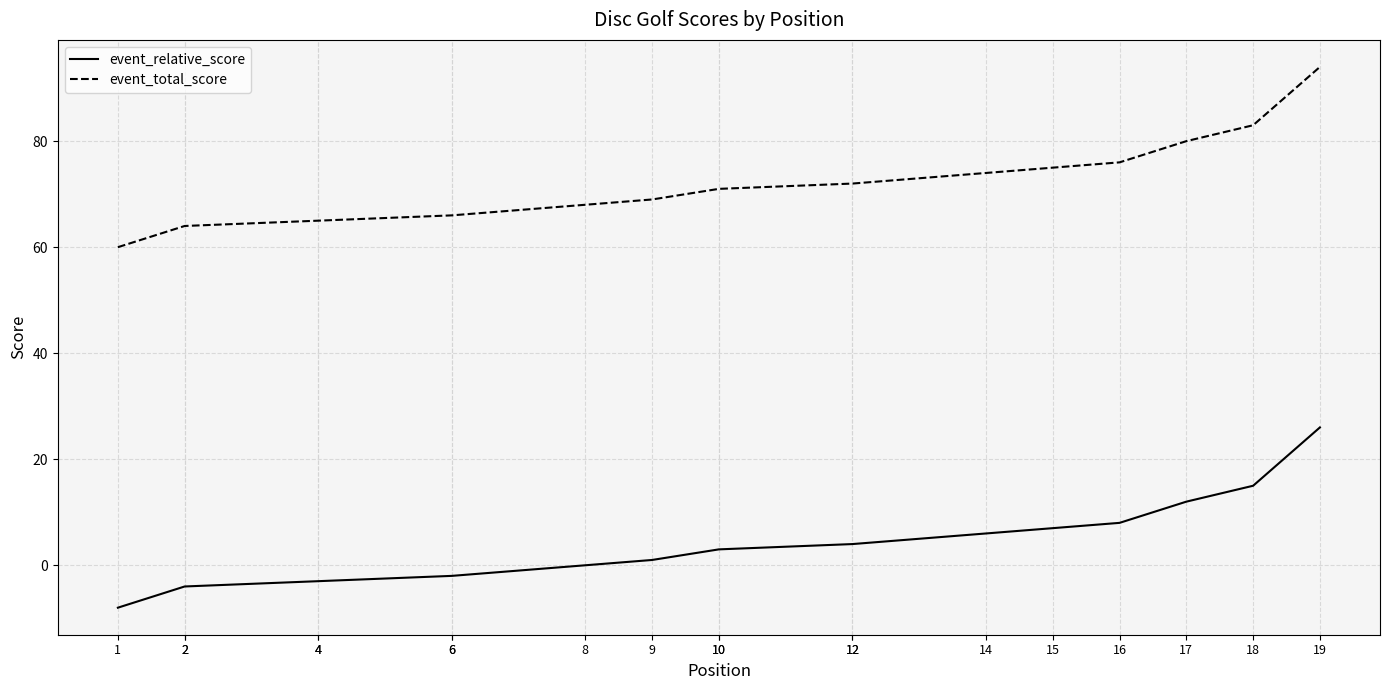

True or false: event_relative_score and event_total_score cross at least once.

False